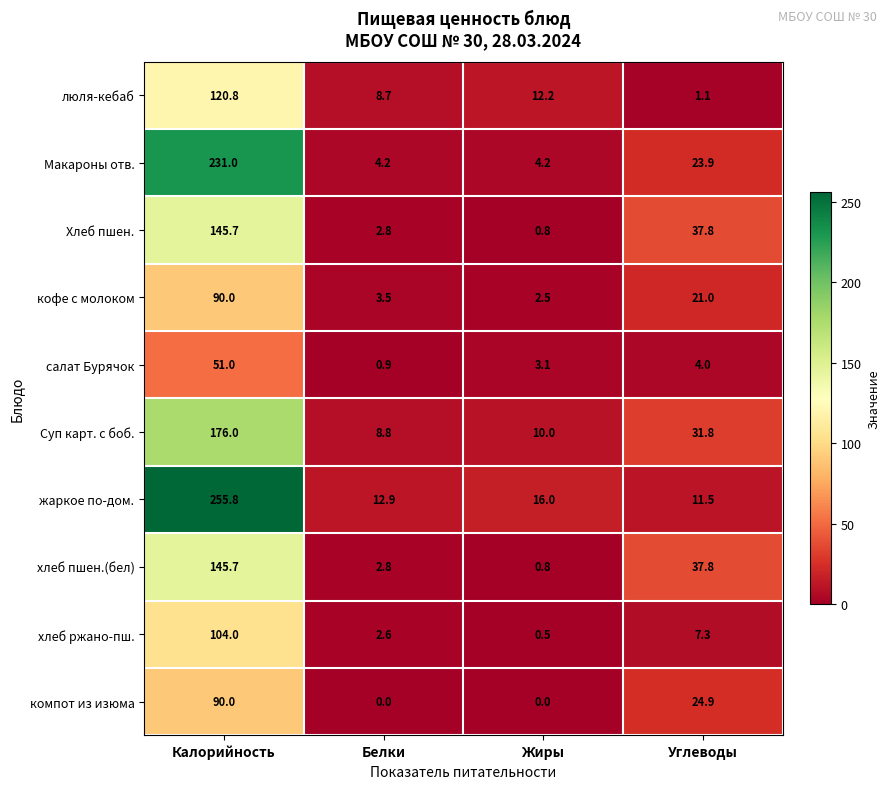

Which category has the lowest value in the Суп карт. с боб. series?

Белки